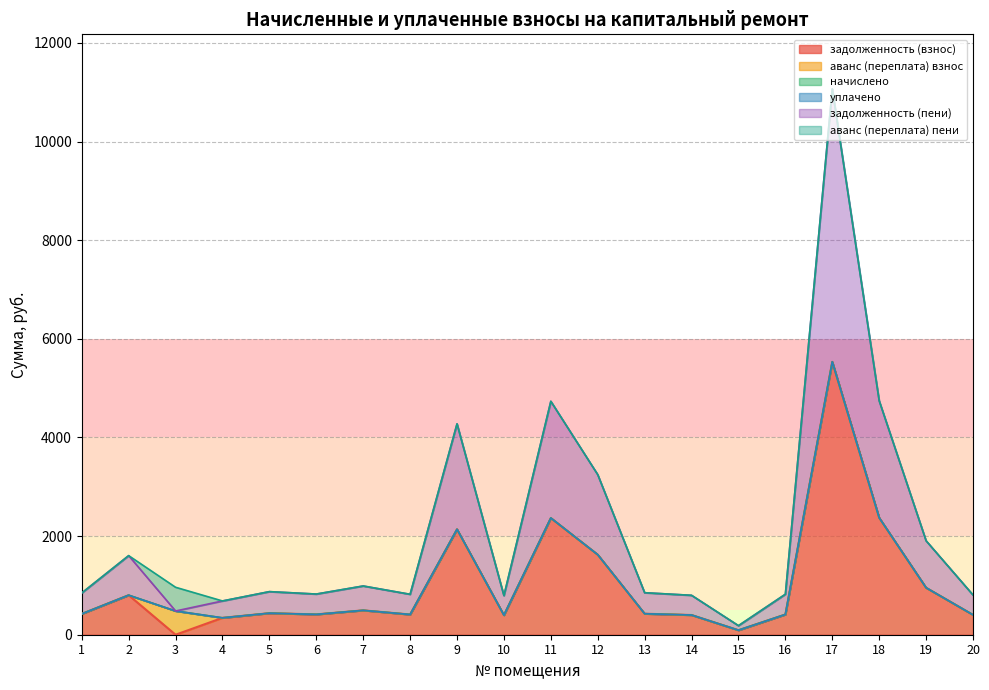

Between 19 and 20, which is larger?

19